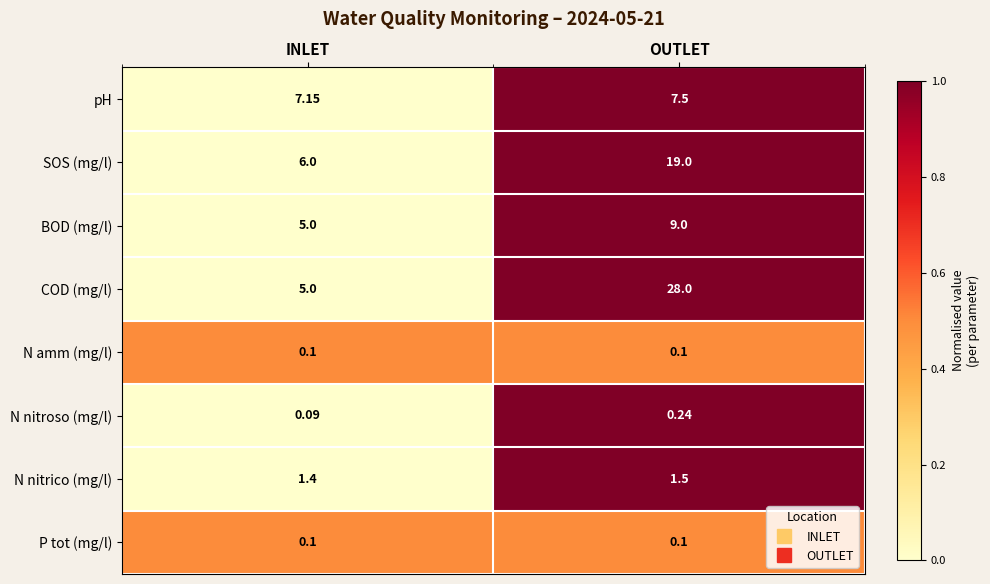

Is the value of BOD (mg/l) at INLET greater than the value of N nitroso (mg/l) at INLET?

Yes